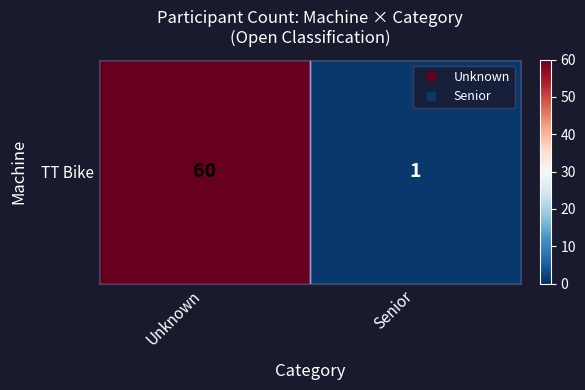

The chart shows a value of 1 at Senior. True or false?

True